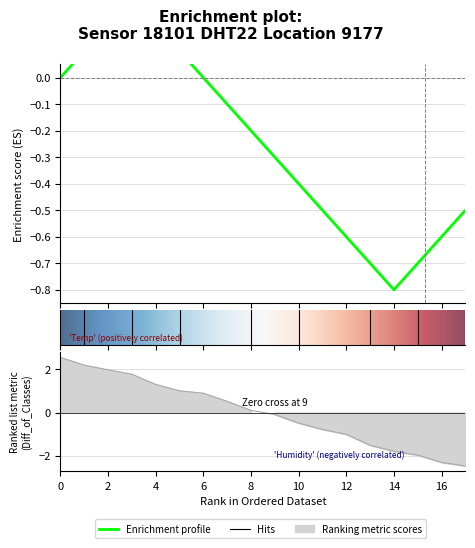

Is this an area chart (filled region under the line)?

No